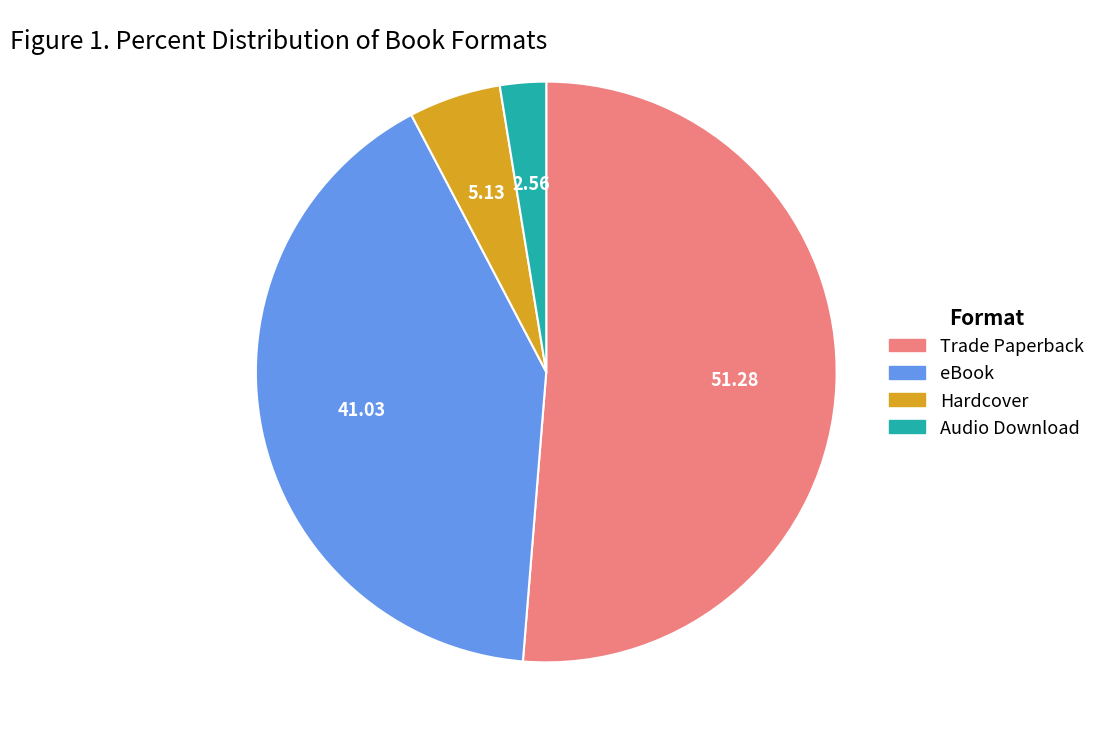

Rank the categories by value from lowest to highest.

Audio Download, Hardcover, eBook, Trade Paperback